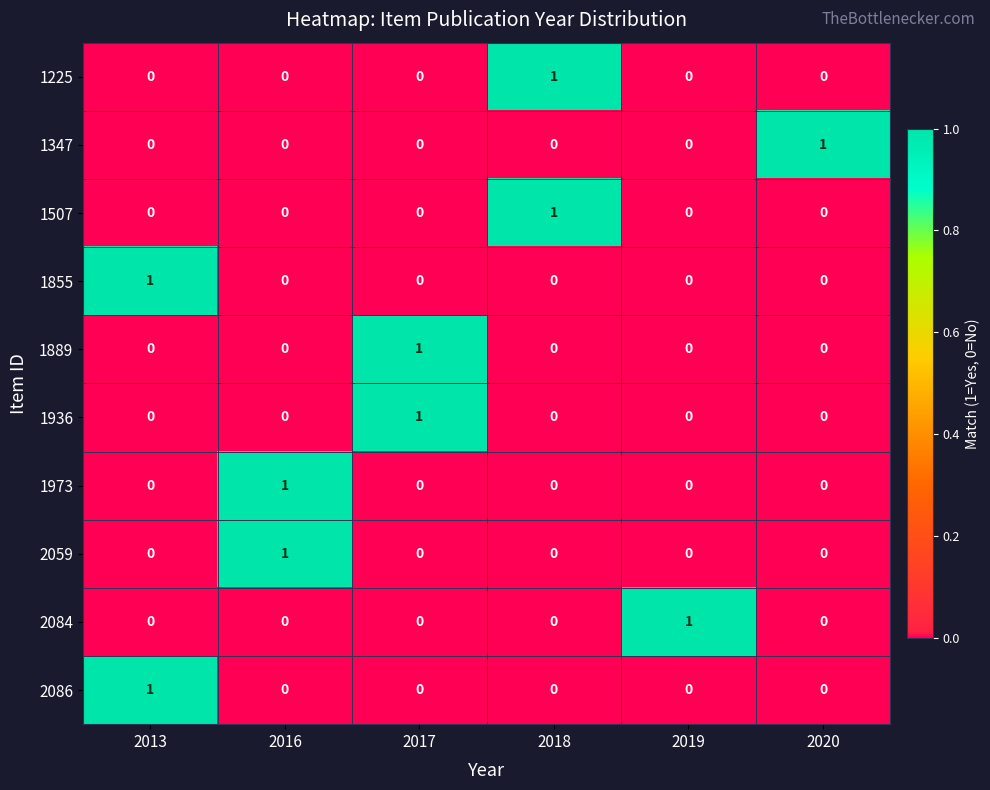

At how many categories does at least one series exceed 0?

6